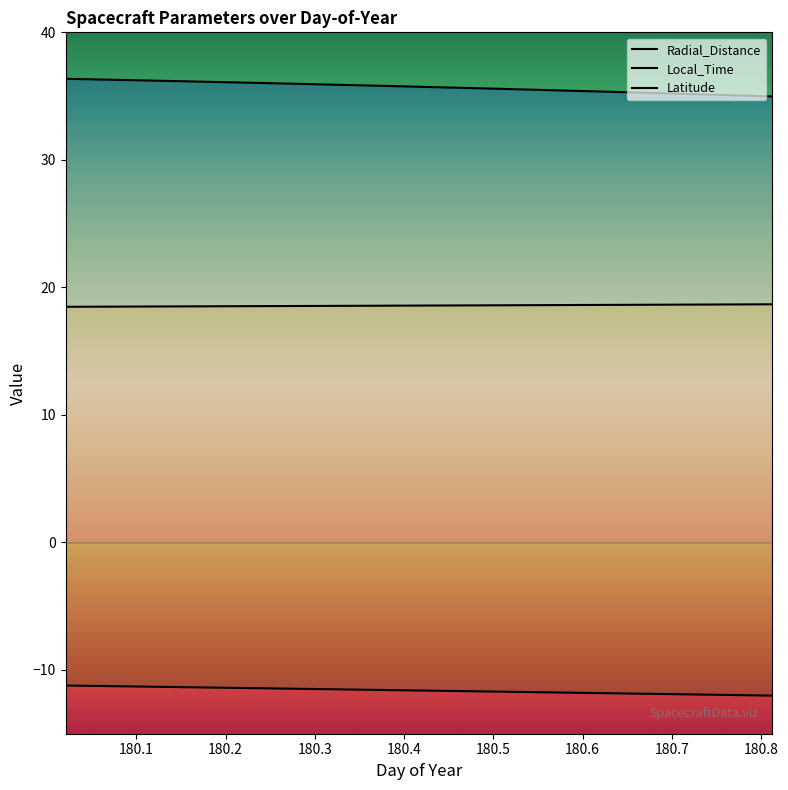

At how many categories does at least one series exceed 35?

19